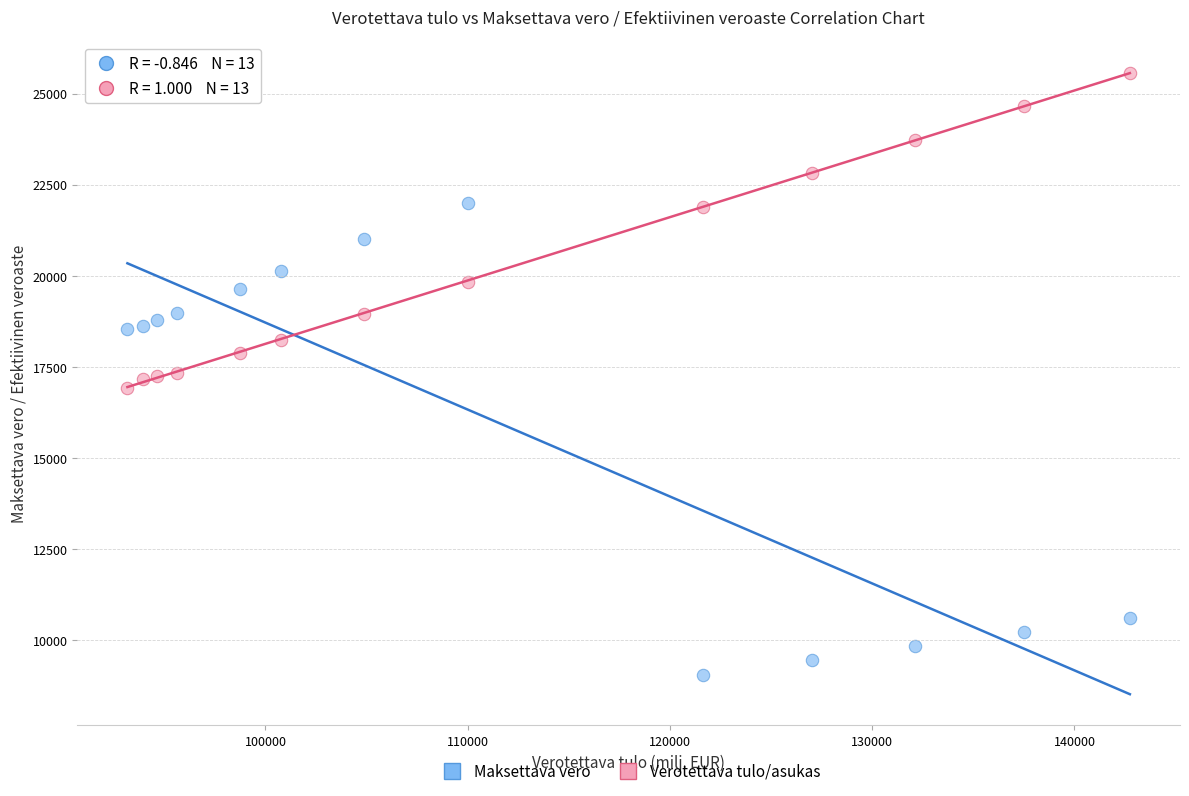

Across all data points, what is the range of Y values (max minus min)?

16521.1